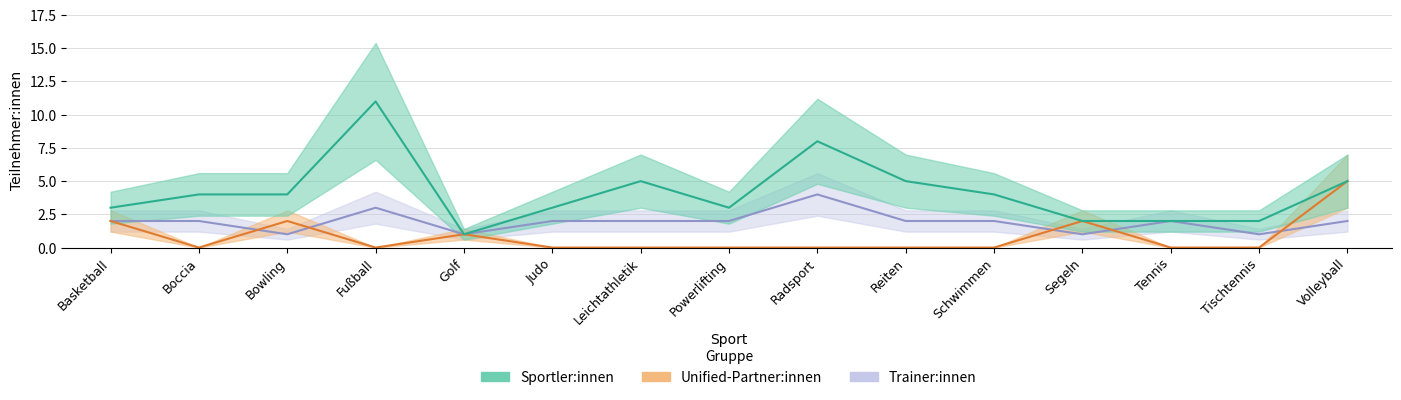

Rank the series by their maximum value, from lowest to highest.

Trainer:innen, Unified-Partner:innen, Sportler:innen